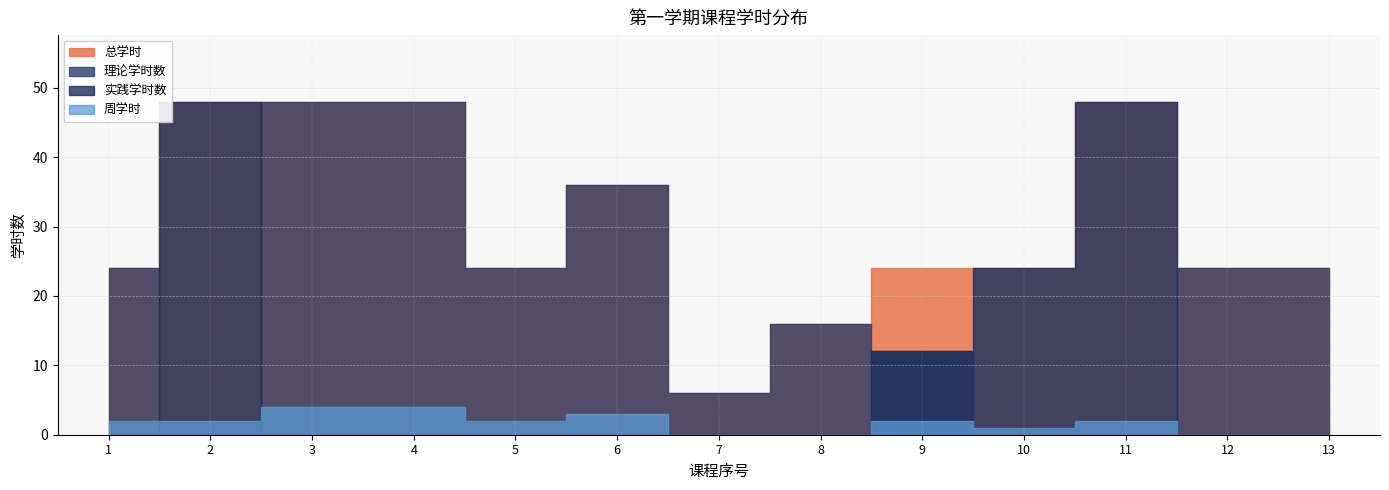

Which label corresponds to the largest value in the chart?

2